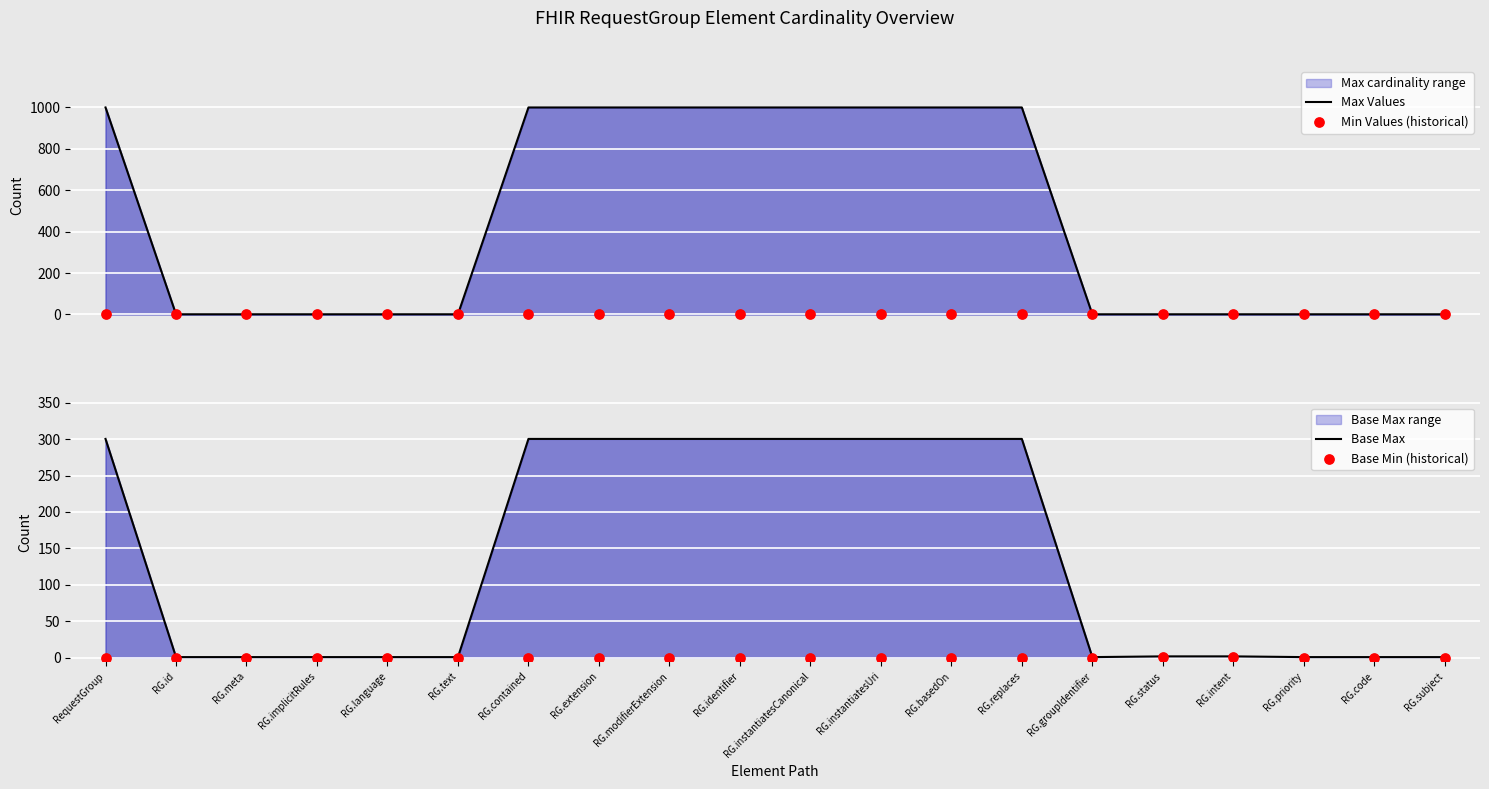

At which category is the sum across all series the highest?

RequestGroup